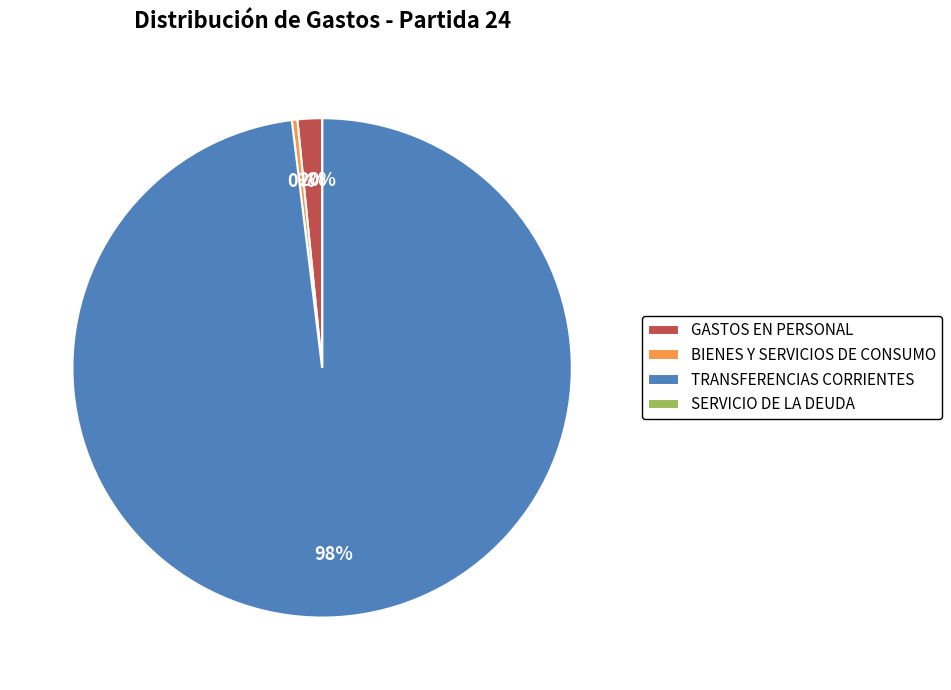

Approximately how many times larger is the value at GASTOS EN PERSONAL compared to BIENES Y SERVICIOS DE CONSUMO?

4.4